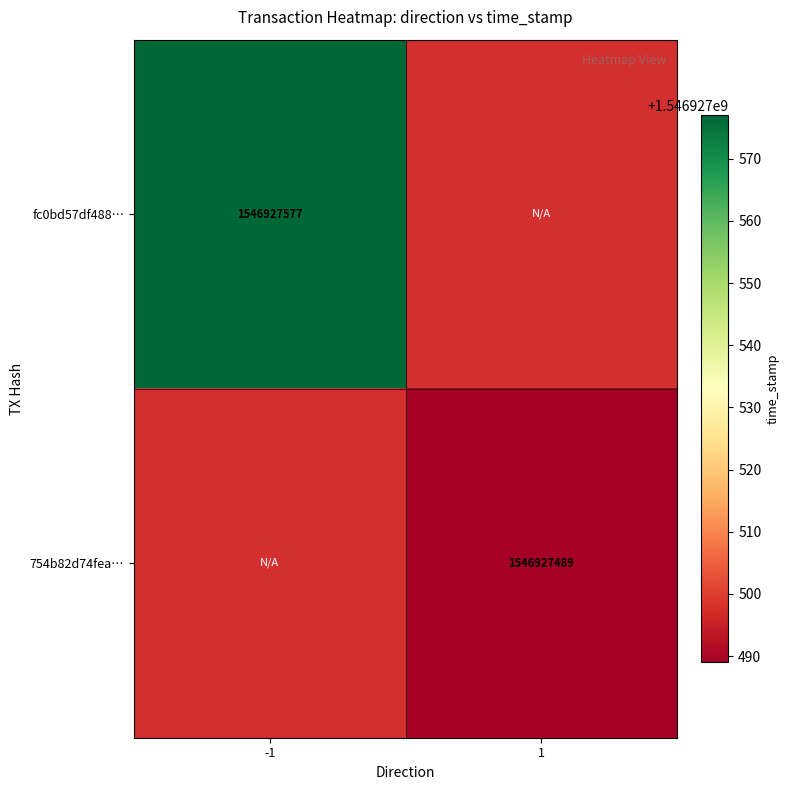

Which series has the largest total across all categories?

fc0bd57df4883912a1de37f33e028a870700e6e